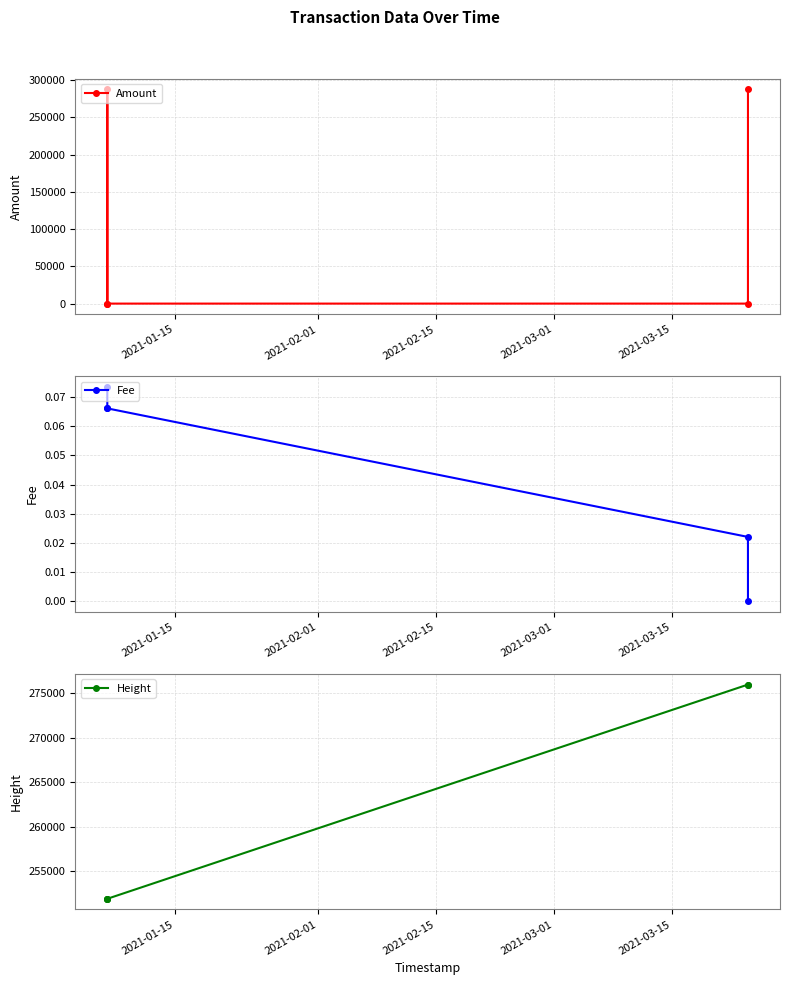

Is the value of Height at 2021-02-15 greater than the value of Amount at 2021-02-15?

Yes